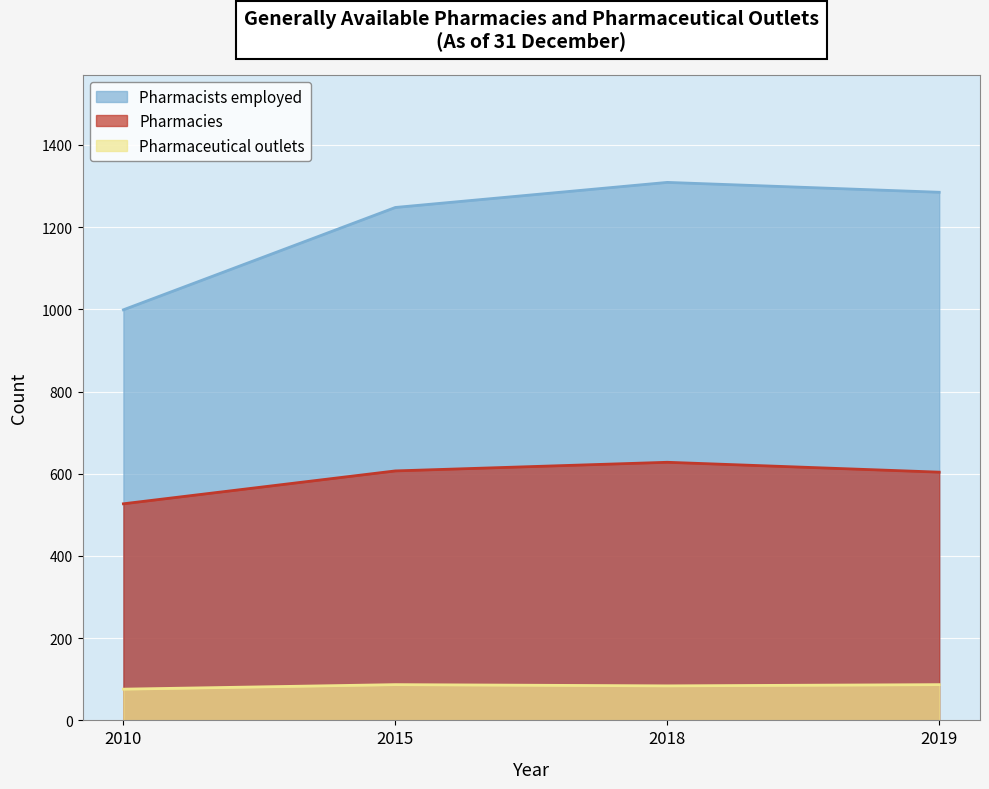

Reading left to right, extract all data points from this chart.

Pharmacies: 527	607	628	604
Pharmaceutical outlets: 76	87	84	87
Pharmacists employed: 999	1248	1309	1285